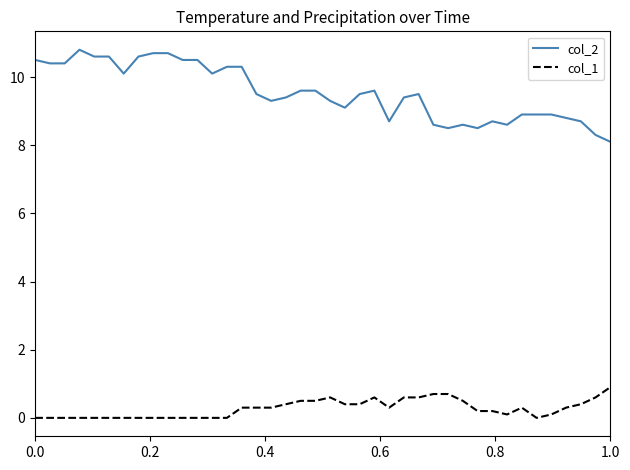

What is the sum of all col_1 values?

10.8